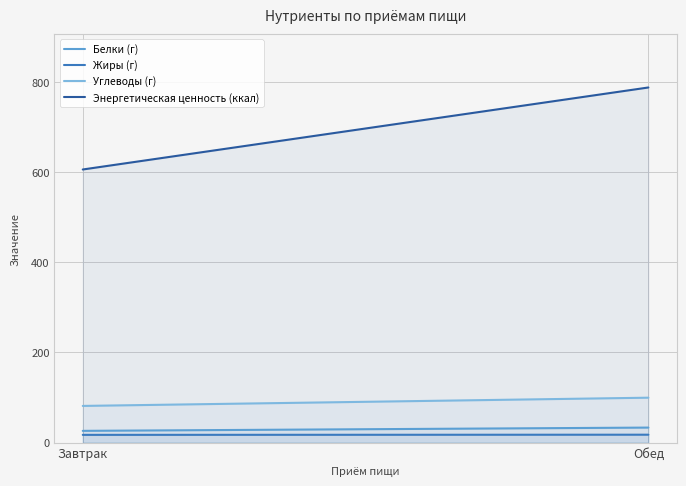

What is the label of the 2nd point from the right?

Завтрак